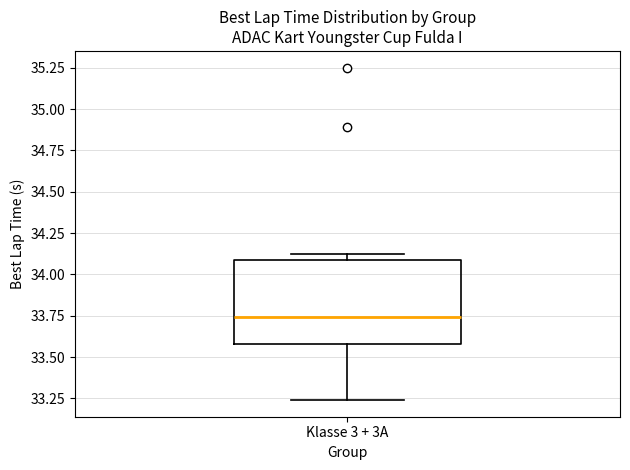

Read this box plot against the y-axis: the position of the median line, the range covered by the box, and the ends of both whiskers. The values are not printed on the chart, so give them approximately, as read against the axis.

median 33.75, box 33.60 to 34.10, whiskers 33.25 to 34.10 (just above the box's upper edge)